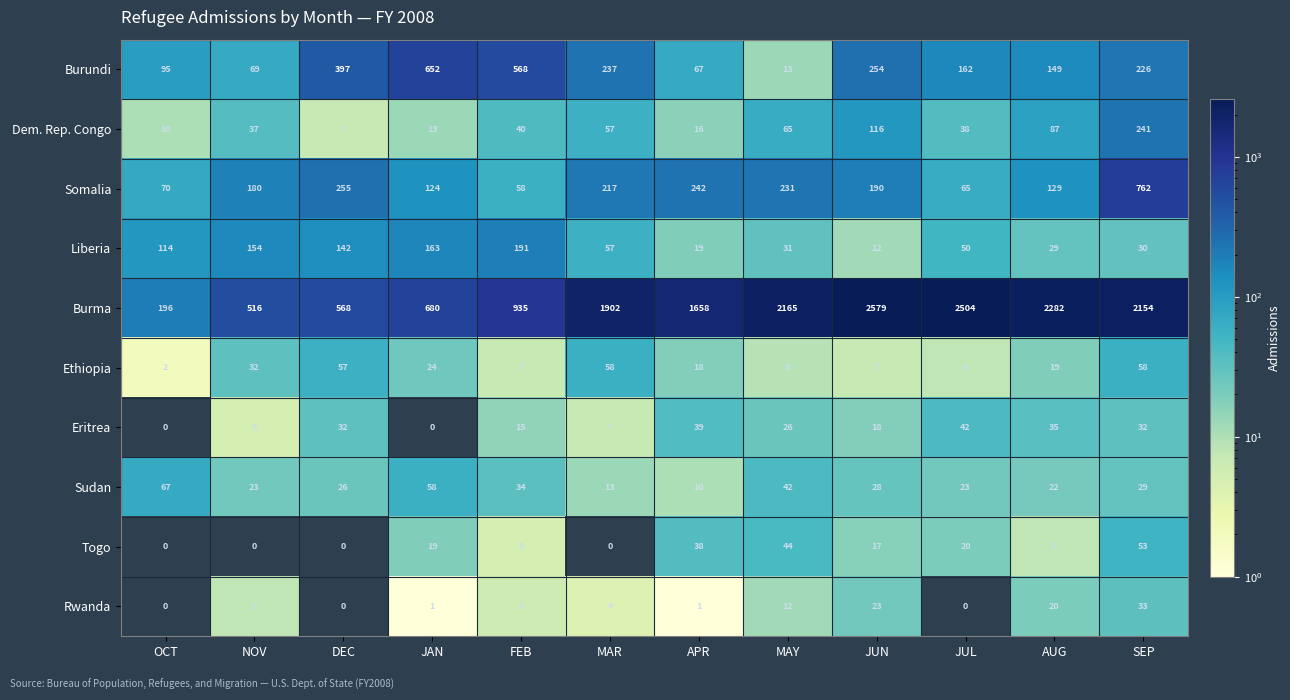

Where is Burma nearest to the value 1387?

APR